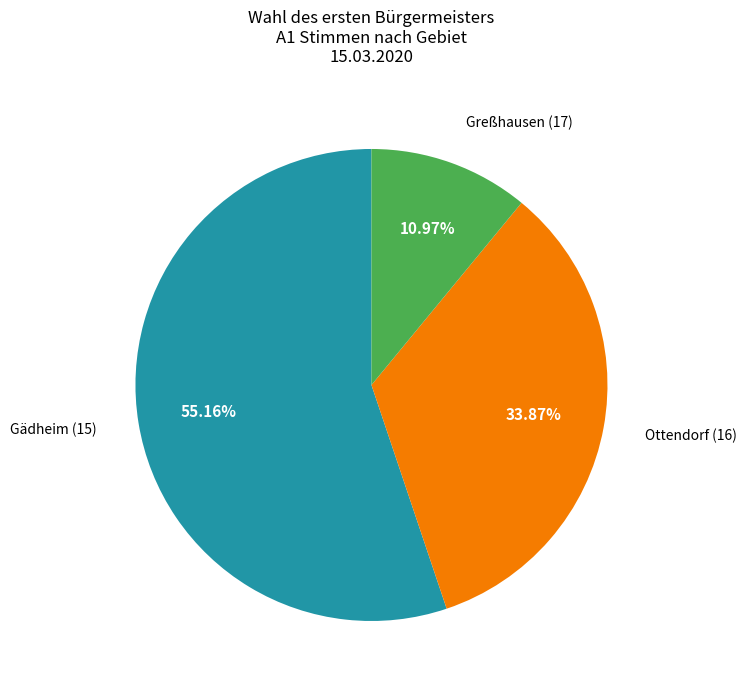

Does any single category account for the majority?

Yes